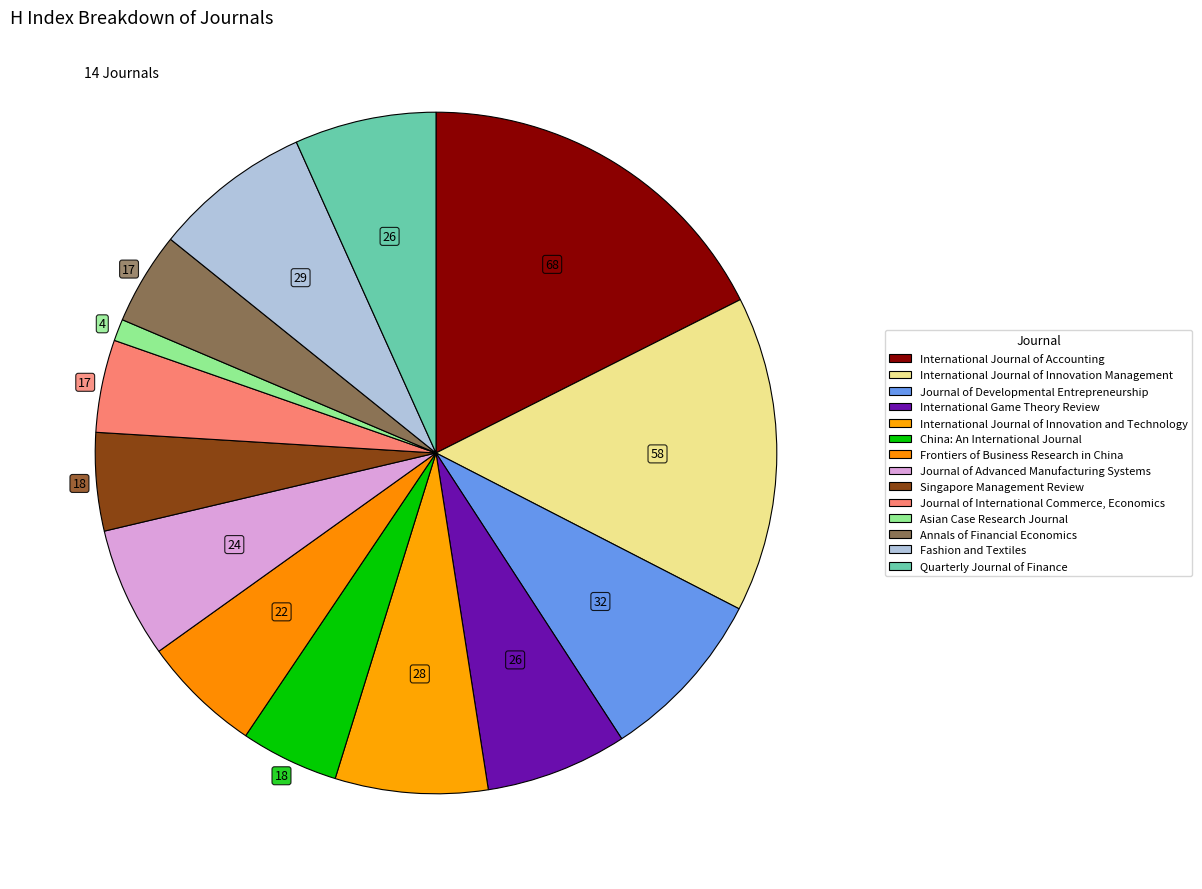

To the nearest percent, what portion does Singapore Management Review represent?

5%